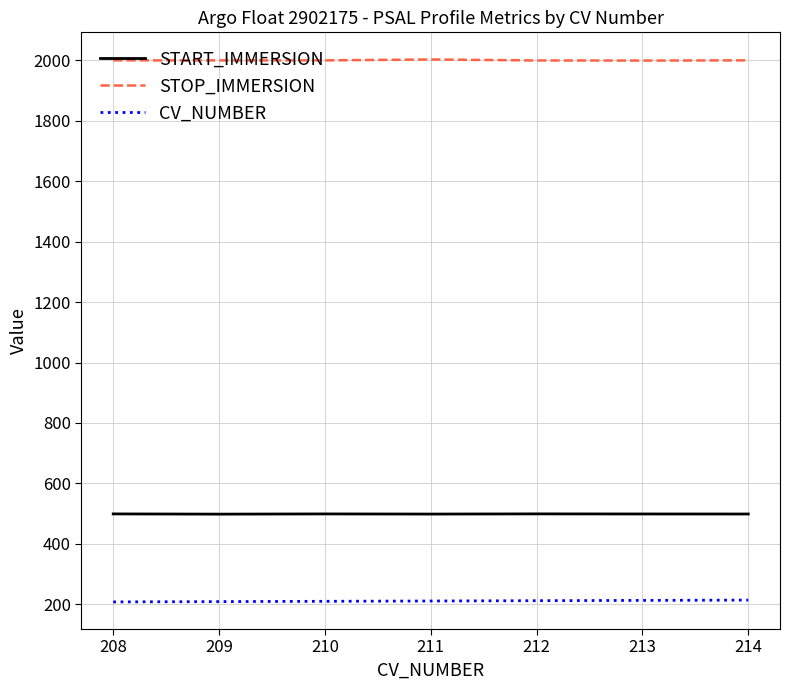

At 211, list the series in order from largest to smallest.

STOP_IMMERSION, START_IMMERSION, CV_NUMBER